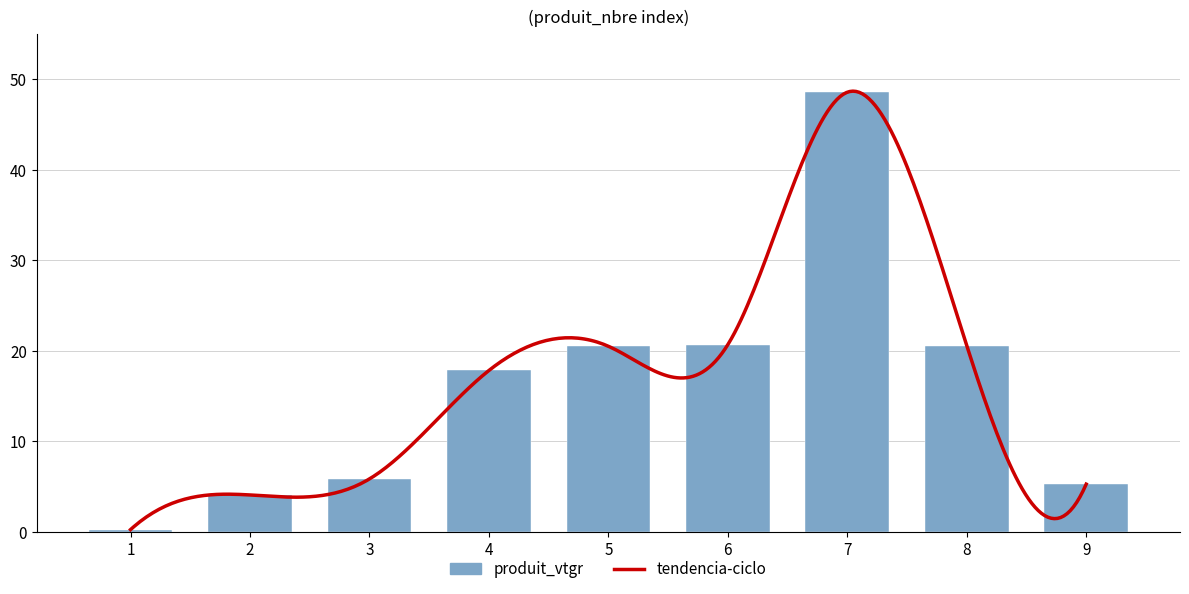

The chart shows a value of 5.8 at 3. True or false?

True